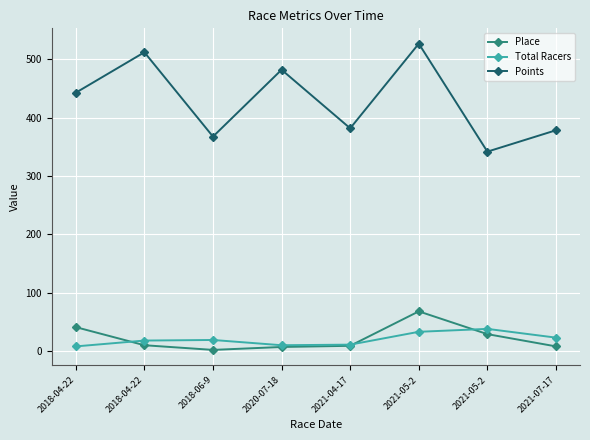

How many lines are shown in the chart?

3